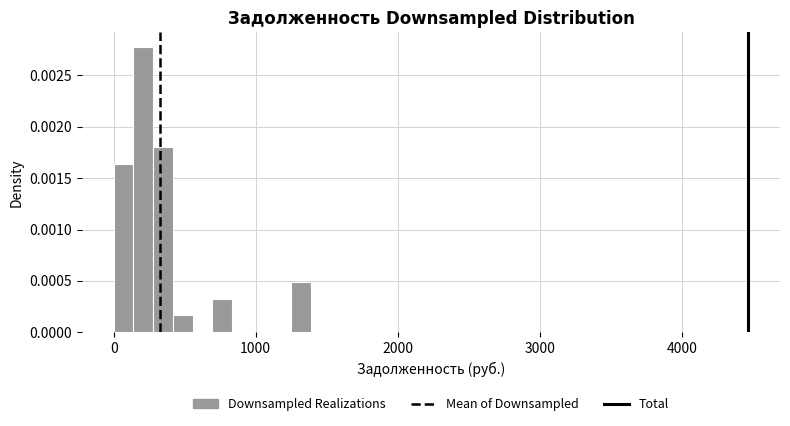

Read against the x-axis, roughly where is the centre of the tallest bar?

200